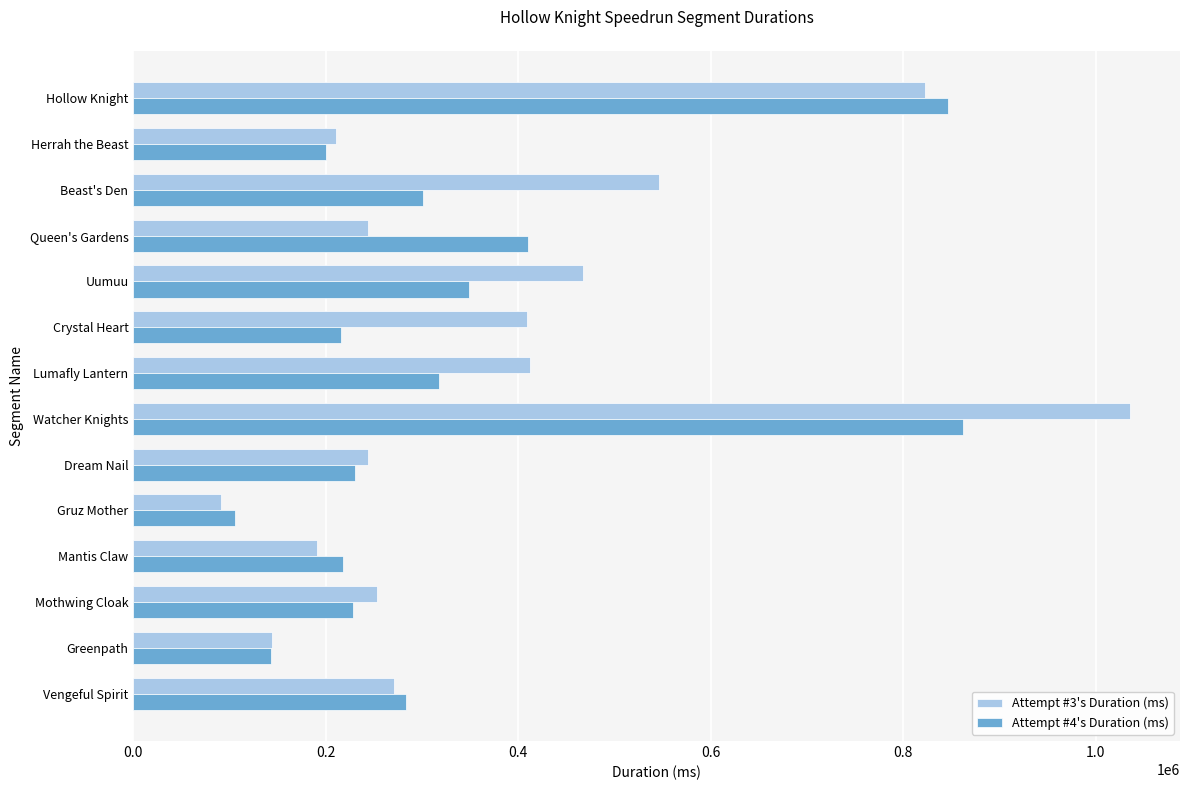

Where is Attempt #3's Duration (ms) nearest to the value 563391?

Beast's Den